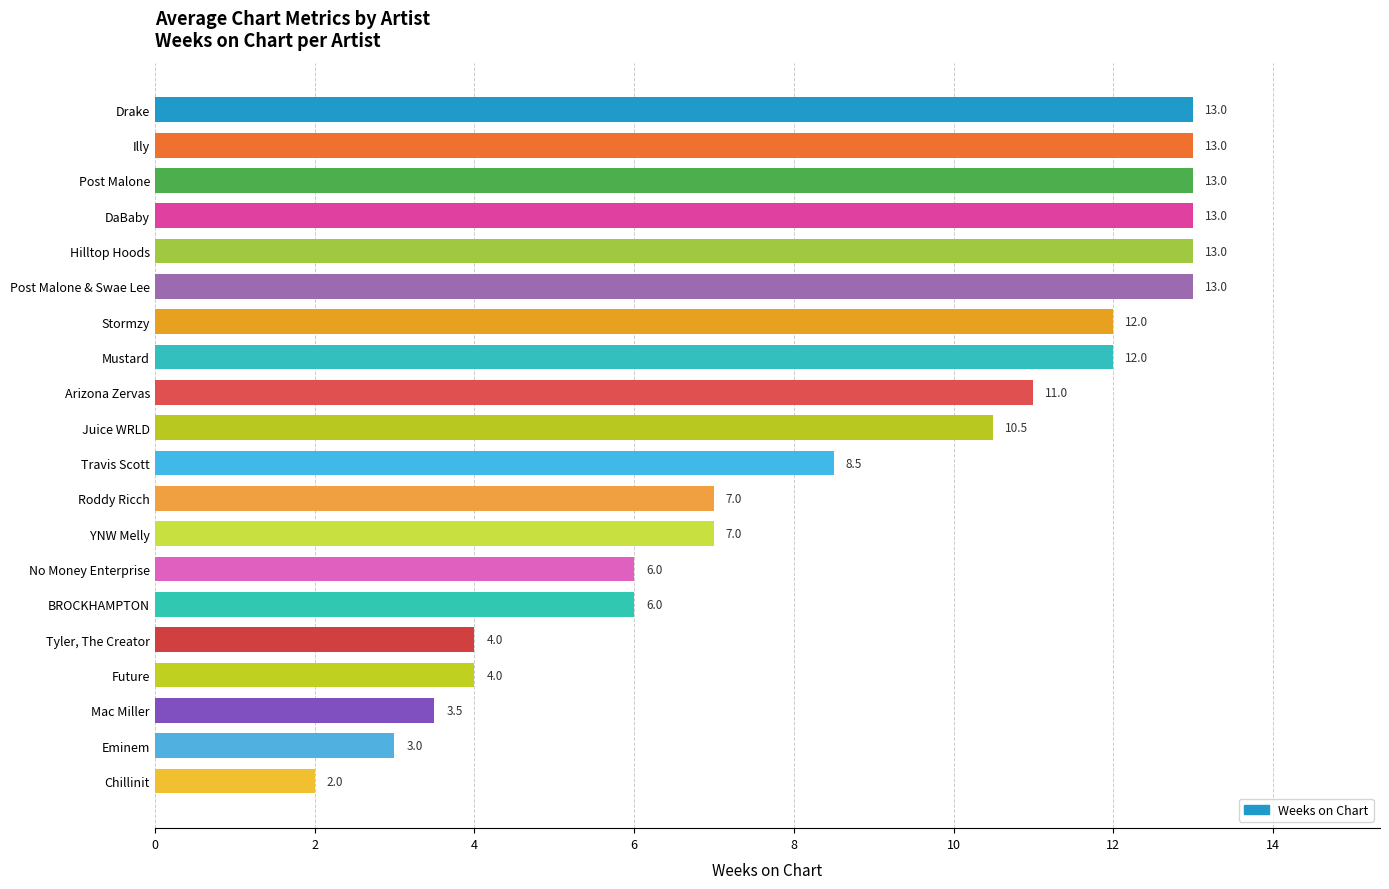

How many values are below 10?

10